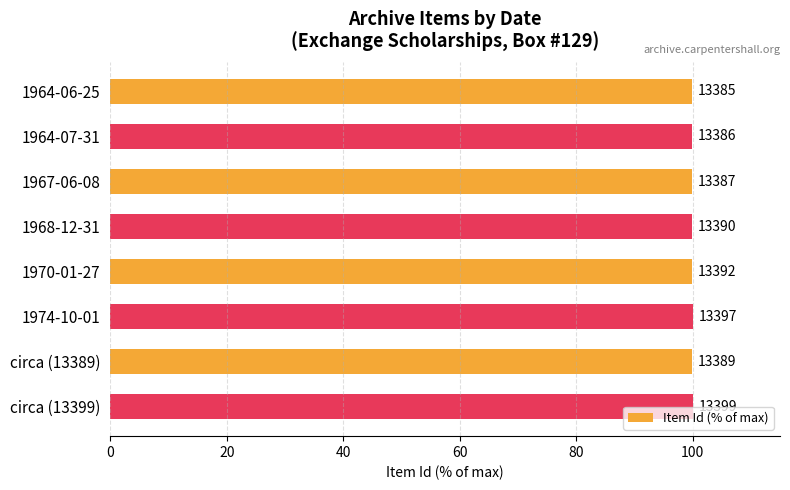

How many bars are there in total?

8